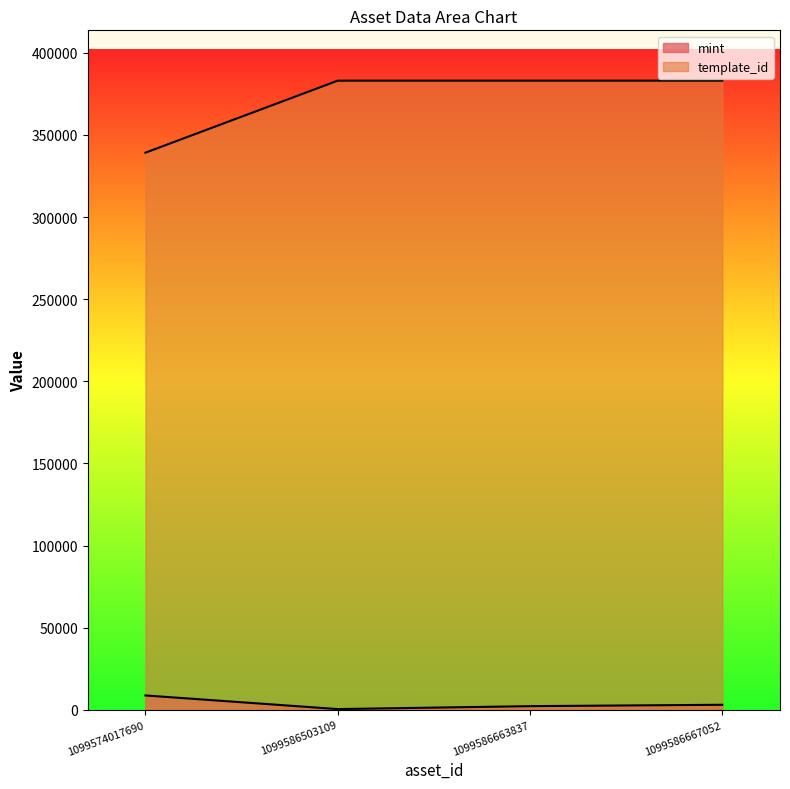

True or false: mint has a value of 2918 at 1099586663837.

False